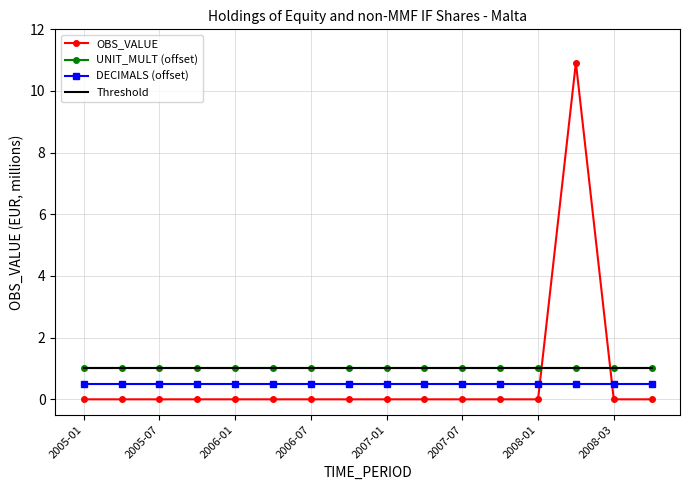

What is the sum of all DECIMALS (offset) values?

8.0